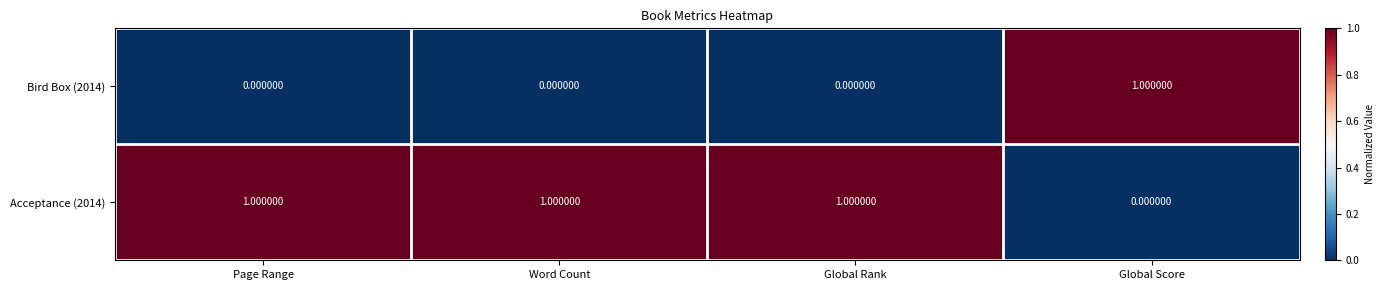

At which label does Acceptance (2014) reach its minimum?

Global Score